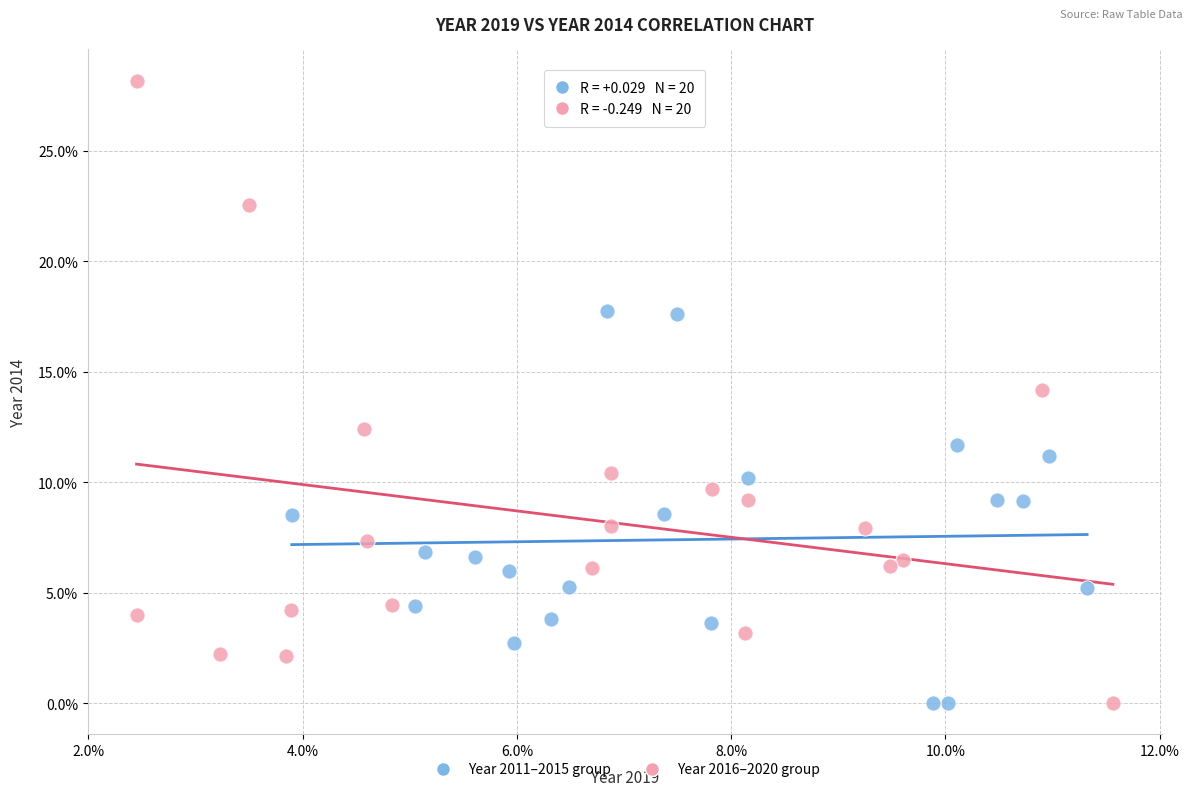

Which series has the widest spread of Y values?

Year 2016–2020 group